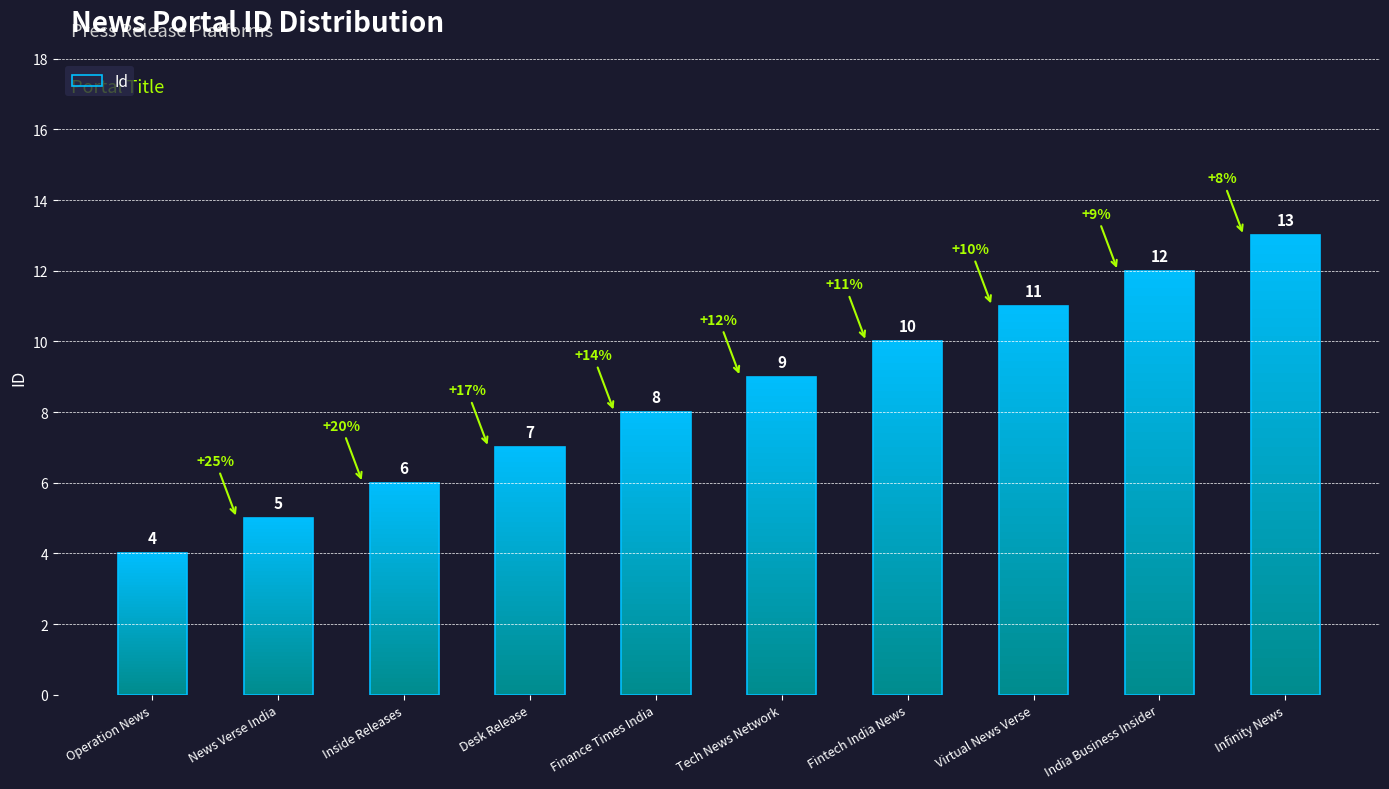

What is the label of the 2nd bar from the right?

India Business Insider